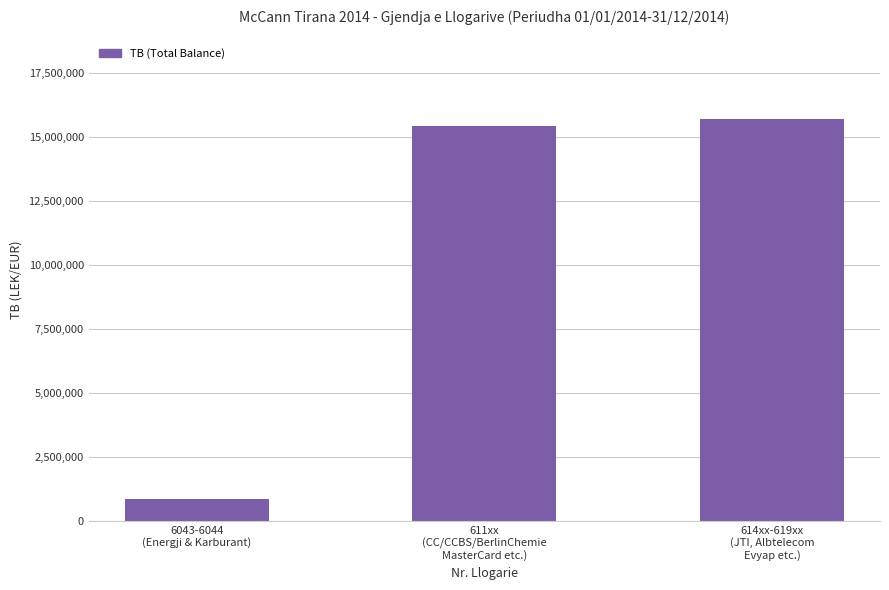

What is the value of the 3rd bar from the left?

15710800.8